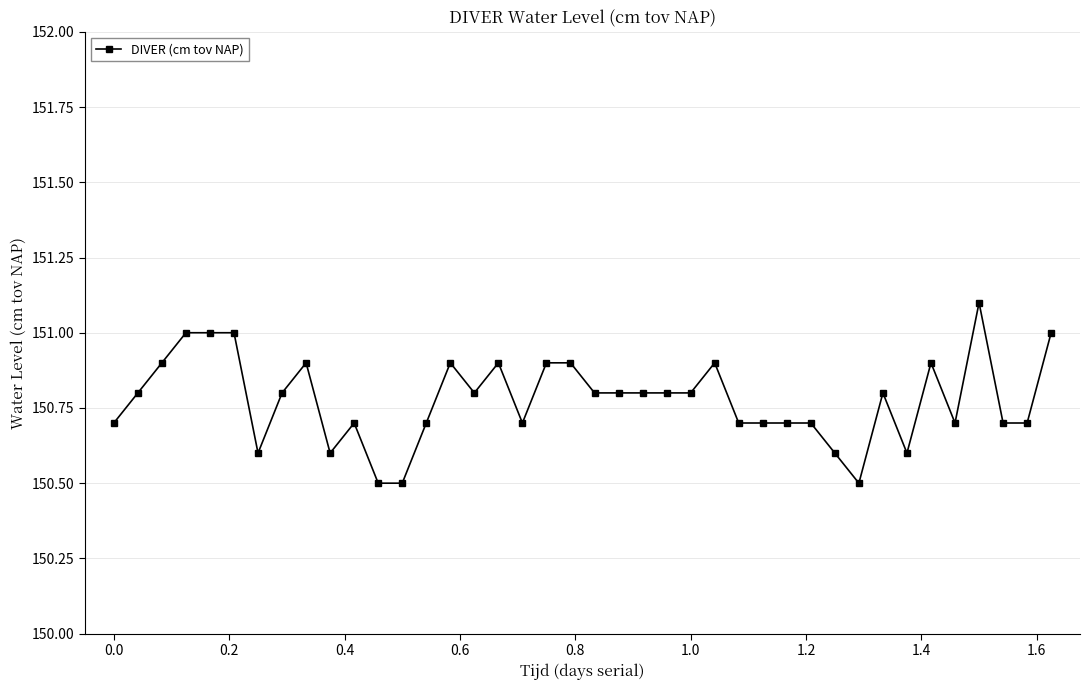

Reading left to right, list all the values displayed in this chart.

150.7	150.8	150.9	151.0	151.0	151.0	150.6	150.8	150.9	150.6	150.7	150.5	150.5	150.7	150.9	150.8	150.9	150.7	150.9	150.9	150.8	150.8	150.8	150.8	150.8	150.9	150.7	150.7	150.7	150.7	150.6	150.5	150.8	150.6	150.9	150.7	151.1	150.7	150.7	151.0